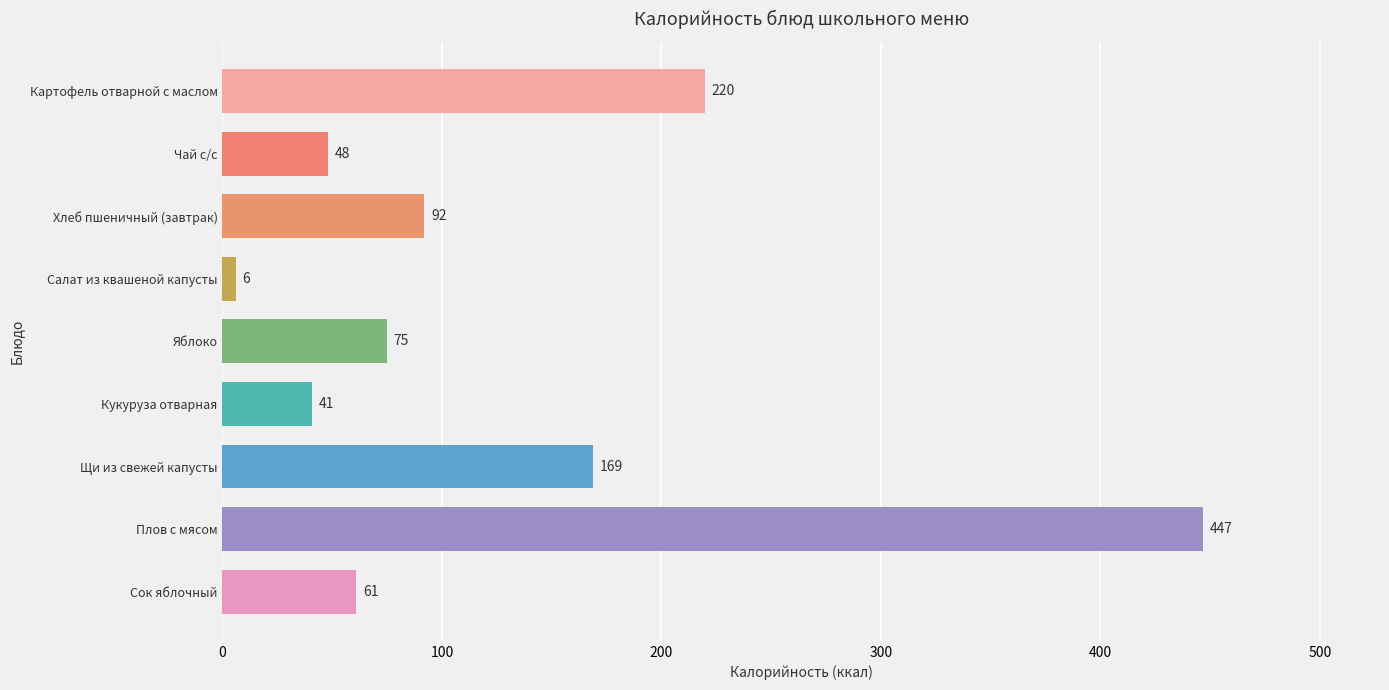

Reading top to bottom, list all the values displayed in this chart.

Картофель отварной с маслом=220	Чай с/с=48	Хлеб пшеничный (завтрак)=92	Салат из квашеной капусты=6	Яблоко=75	Кукуруза отварная=41	Щи из свежей капусты=169	Плов с мясом=447	Сок яблочный=61